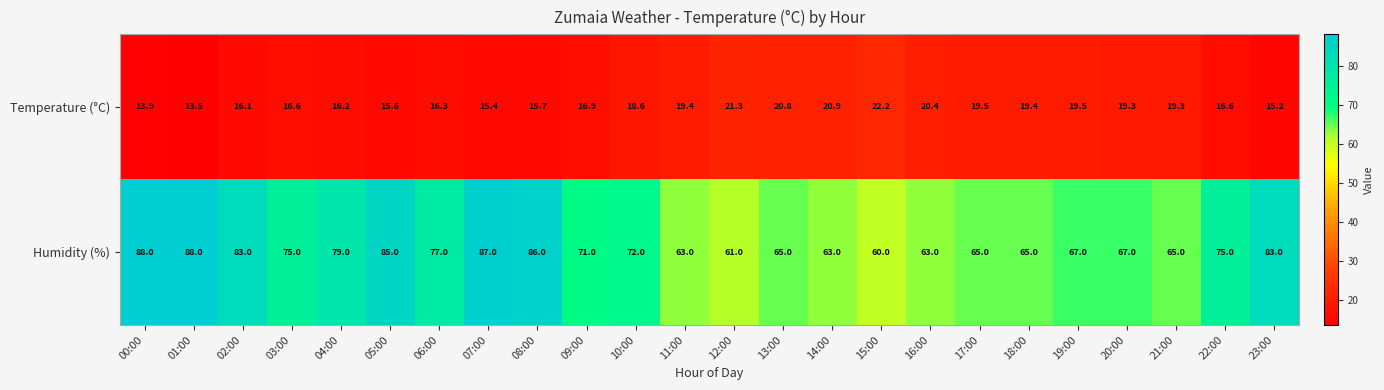

What is the average value of the Temperature (°C) series?

17.9